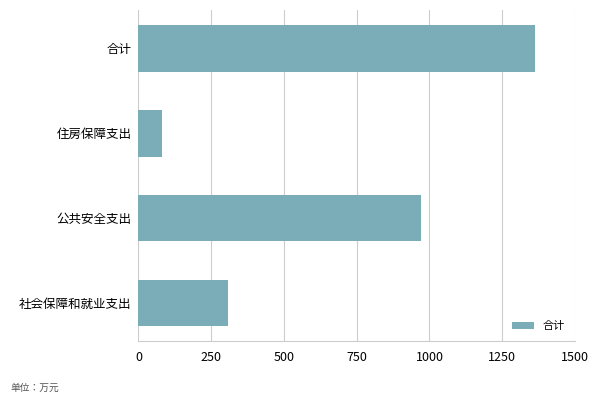

How many categories are shown in the chart?

4